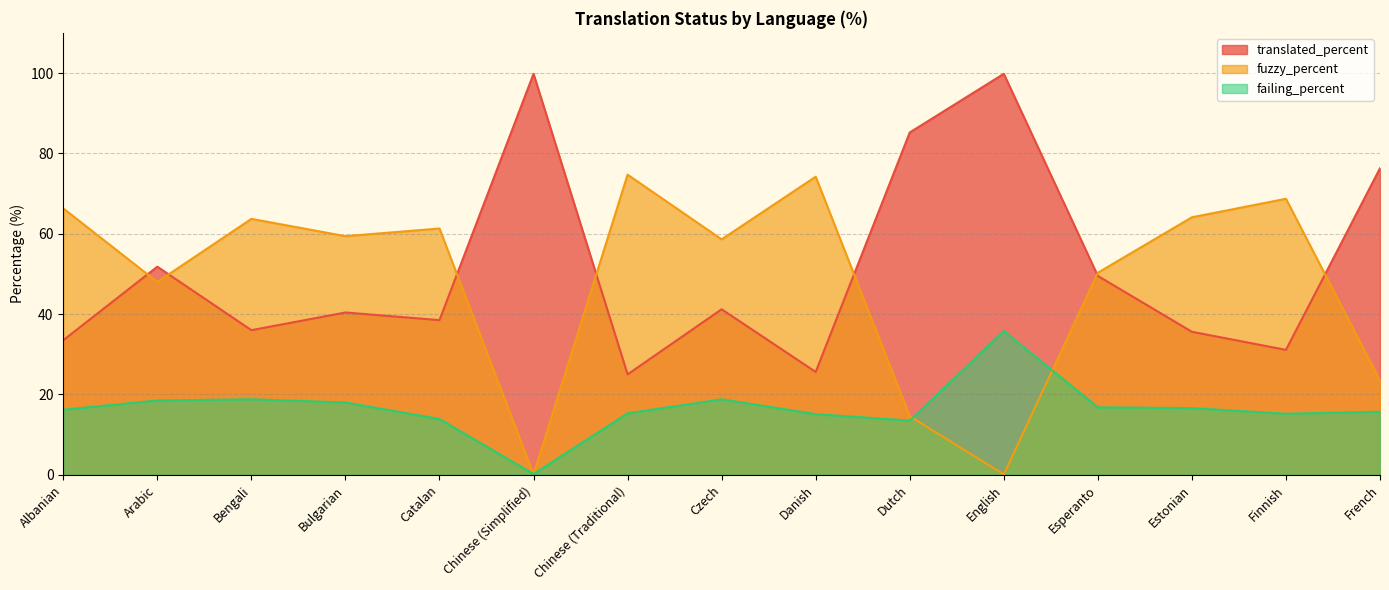

What is the maximum value shown in the chart?

99.8